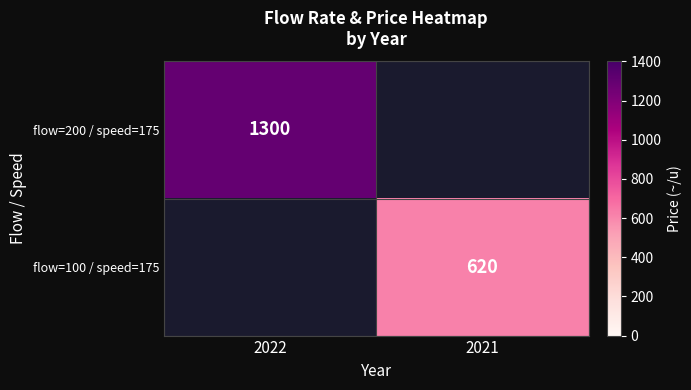

The flow=100 / speed=175 series shows 265 at 2021. True or false?

False